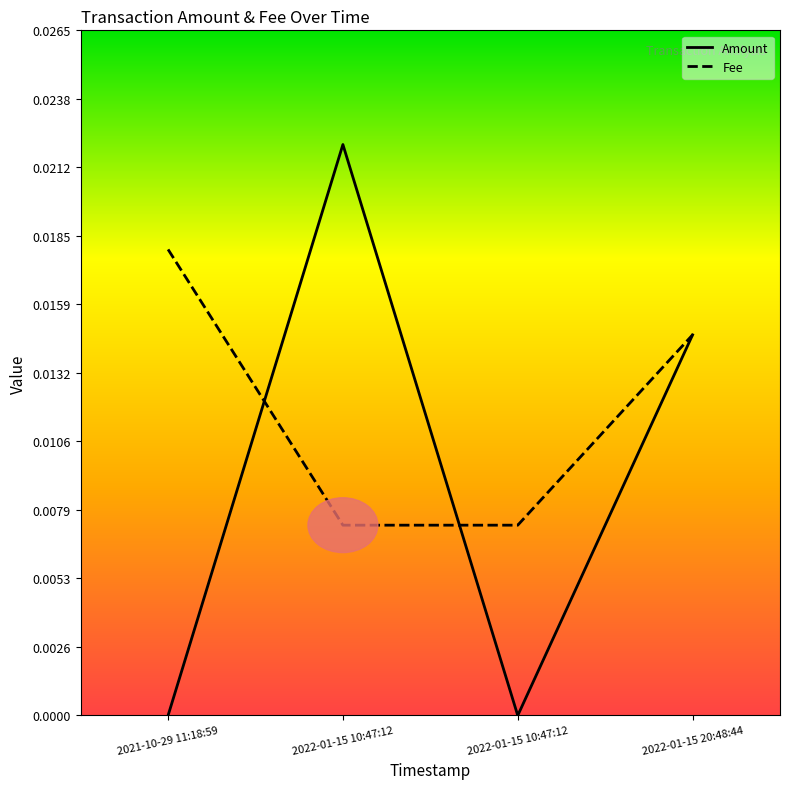

Which series has the largest total across all categories?

Fee